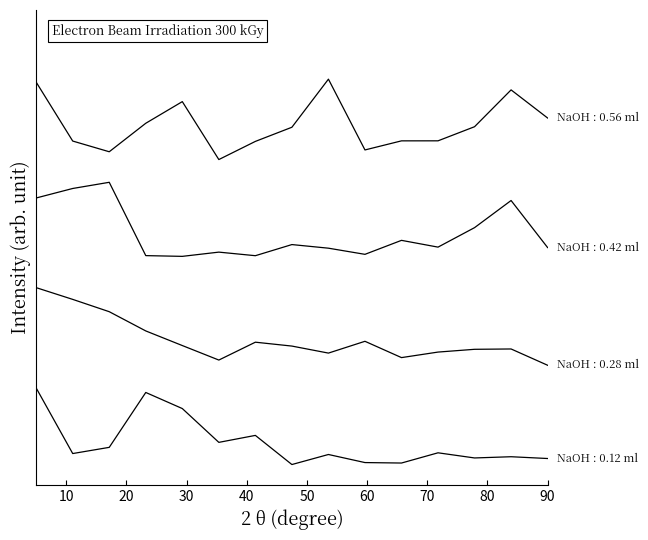

Reading left to right, list all the values displayed in this chart.

NaOH : 0.12 ml: 101118=1.1	101127=0.1	101251=0.2	135717=1.0	135906=0.8	136295=0.3	136480=0.4	136672=-0.0	137047=0.1	137251=0.0	137442=0.0	137631=0.2	137836=0.1	138010=0.1	138022=0.1
NaOH : 0.28 ml: 101118=2.5	101127=2.4	101251=2.2	135717=1.9	135906=1.7	136295=1.5	136480=1.7	136672=1.7	137047=1.6	137251=1.8	137442=1.5	137631=1.6	137836=1.6	138010=1.6	138022=1.4
NaOH : 0.42 ml: 101118=3.8	101127=3.9	101251=4.0	135717=3.0	135906=3.0	136295=3.0	136480=3.0	136672=3.1	137047=3.1	137251=3.0	137442=3.2	137631=3.1	137836=3.4	138010=3.8	138022=3.1
NaOH : 0.56 ml: 101118=5.5	101127=4.6	101251=4.5	135717=4.9	135906=5.2	136295=4.4	136480=4.6	136672=4.8	137047=5.5	137251=4.5	137442=4.6	137631=4.6	137836=4.8	138010=5.4	138022=5.0